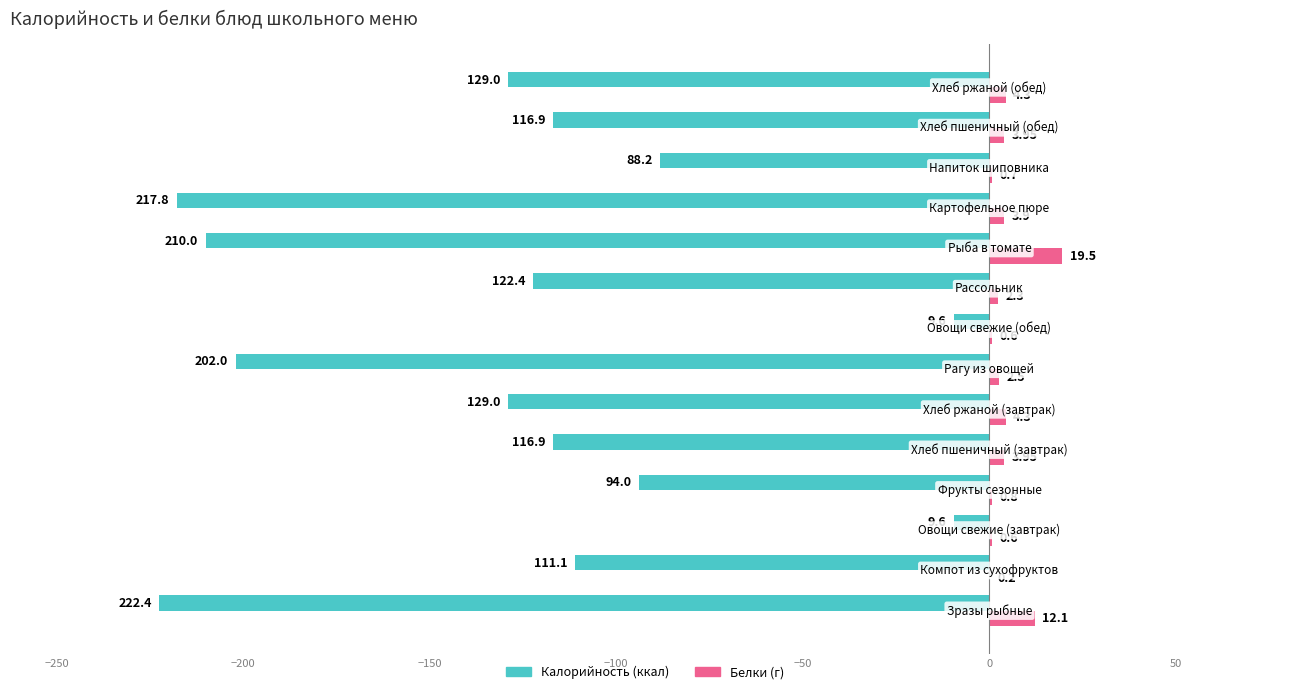

The value of Белки at 9 is 31.3. True or false?

False